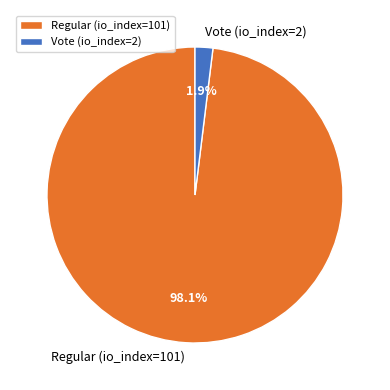

What percentage is the Regular (io_index=101) slice, to the nearest percent?

98%